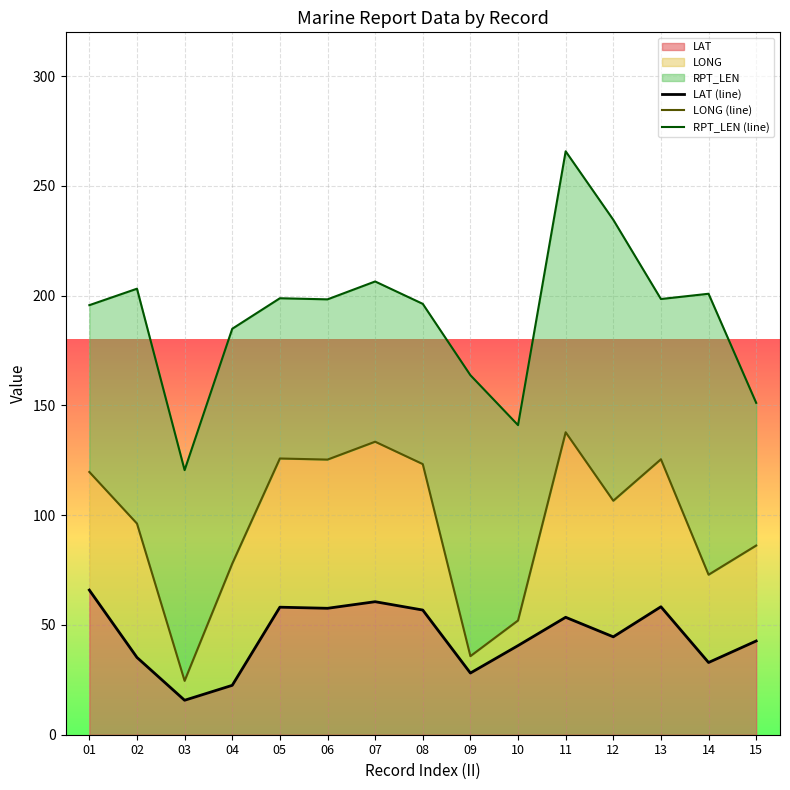

What is the sum of all RPT_LEN (line) values?

2860.2